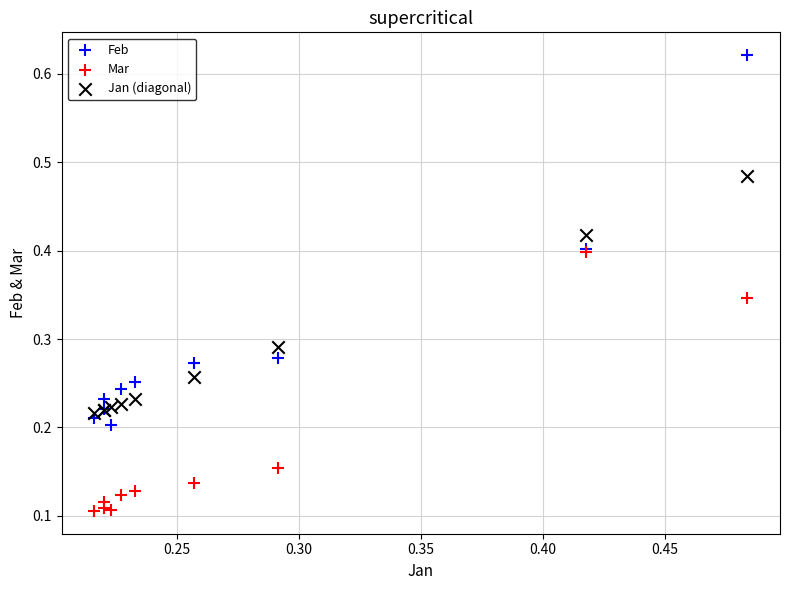

Which series contains the highest Y value?

Feb